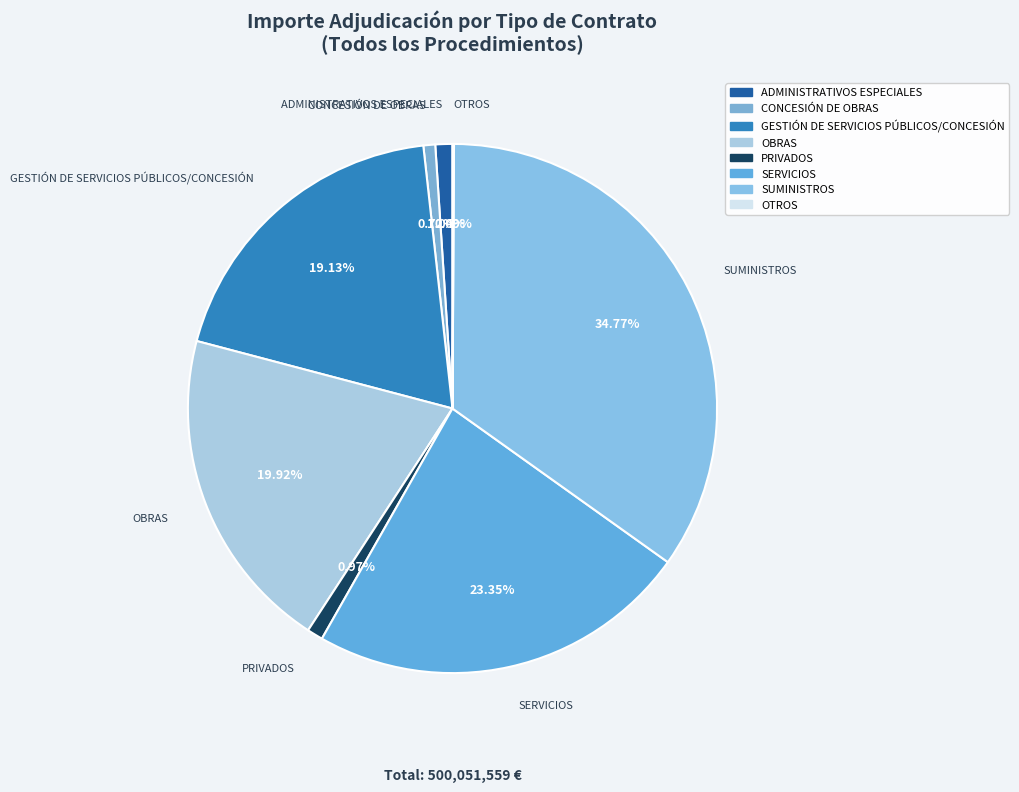

What percentage is the SERVICIOS slice, to the nearest percent?

23%